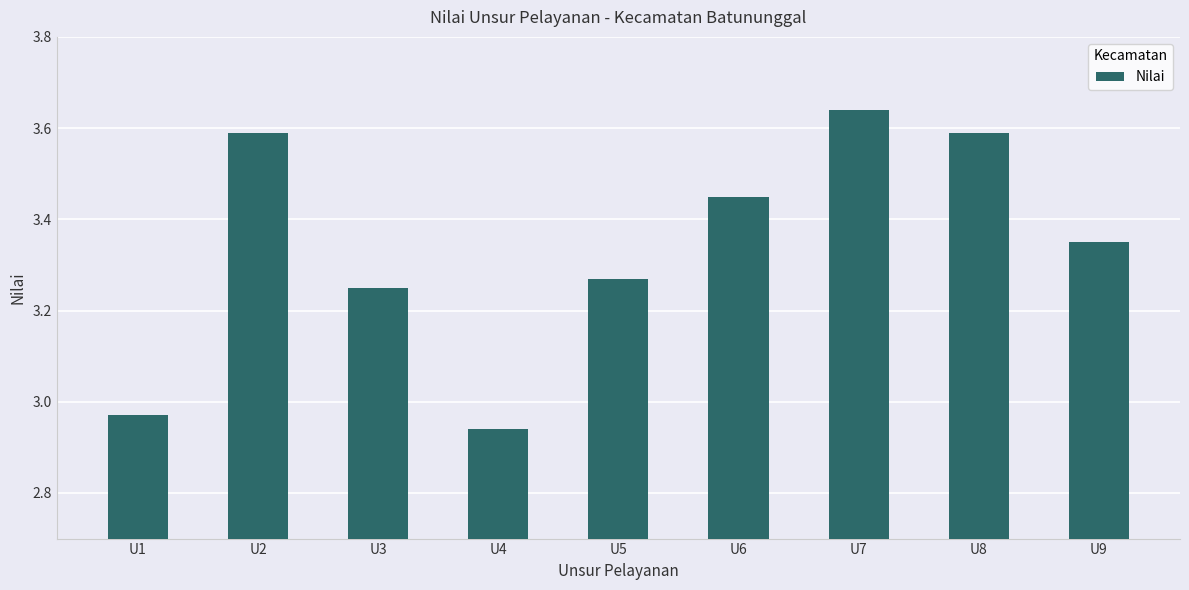

What is the ratio of the value at U9 to the value at U3?

1.0